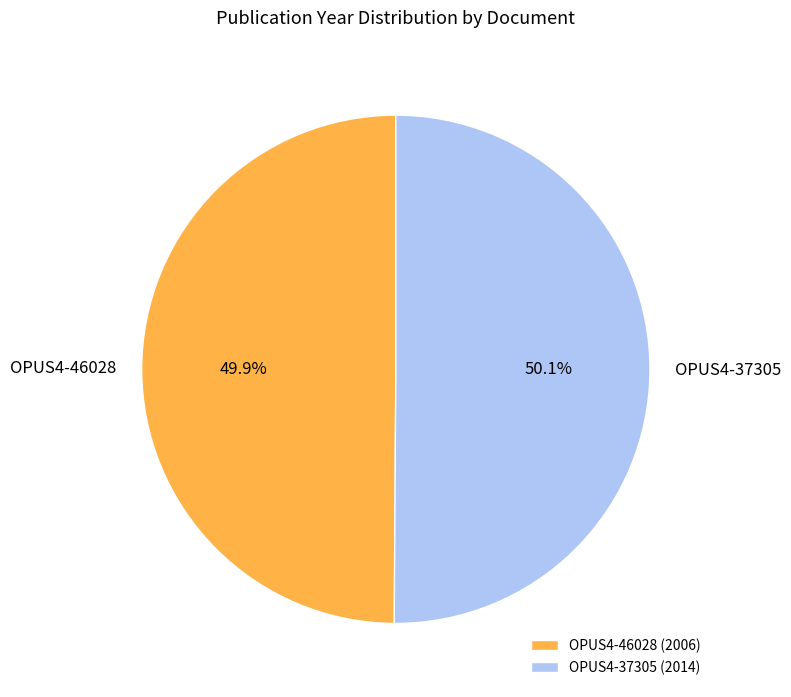

Is there any slice that represents more than half of the pie?

Yes